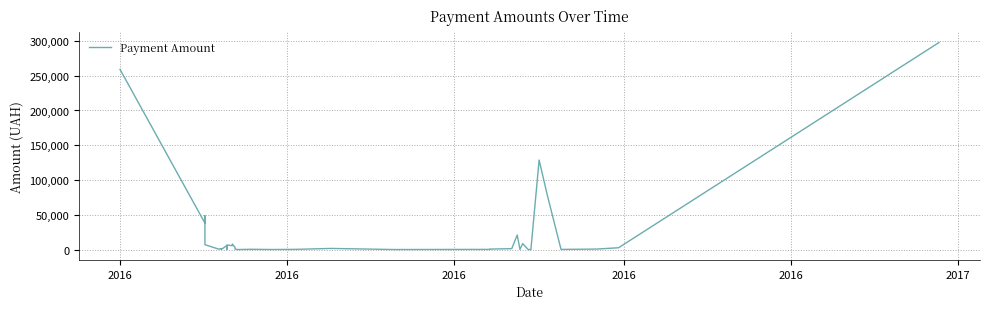

Is this an area chart (filled region under the line)?

No